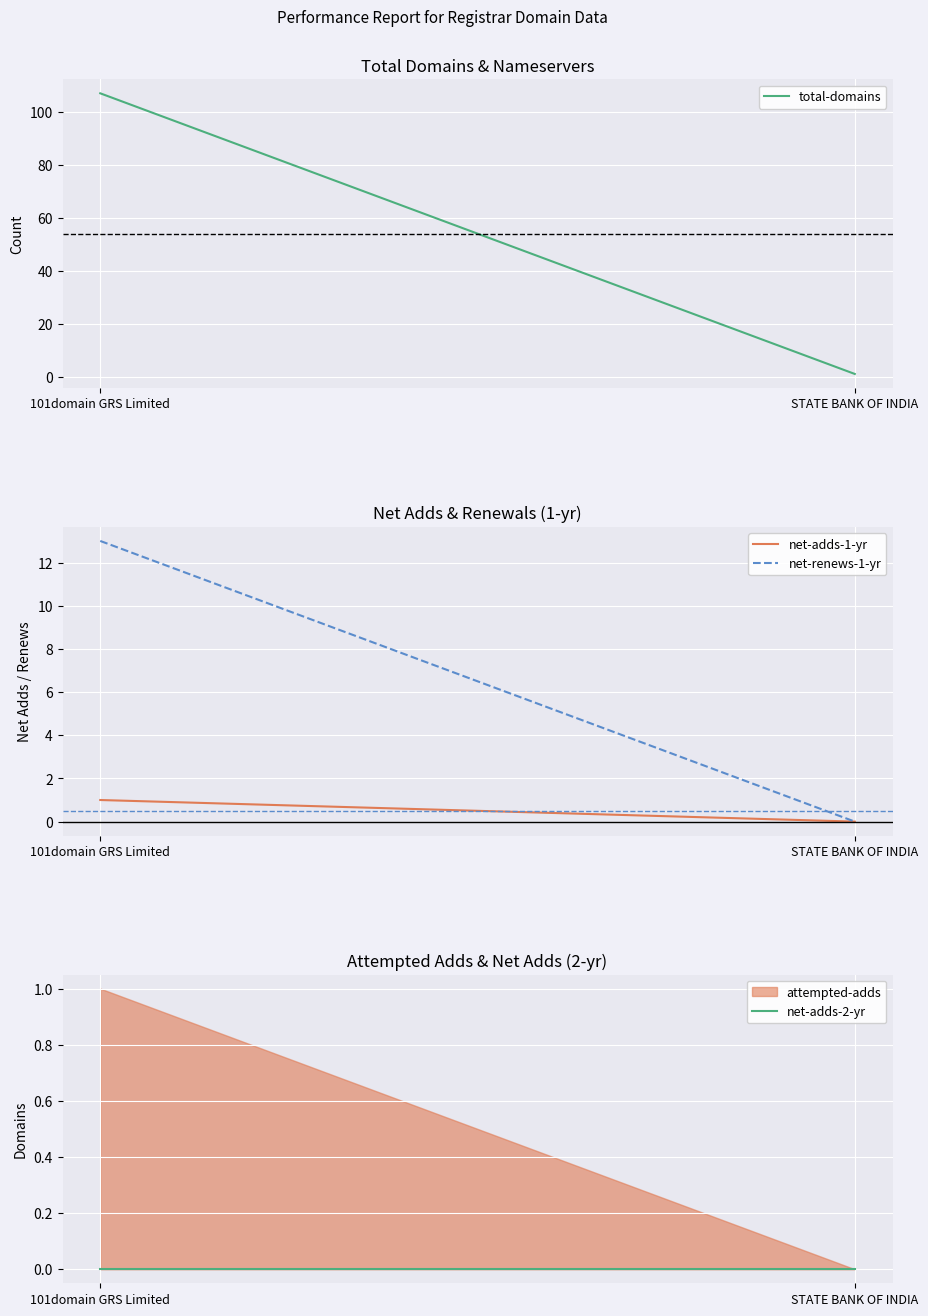

What is the label of the 1st point from the right?

STATE BANK OF INDIA